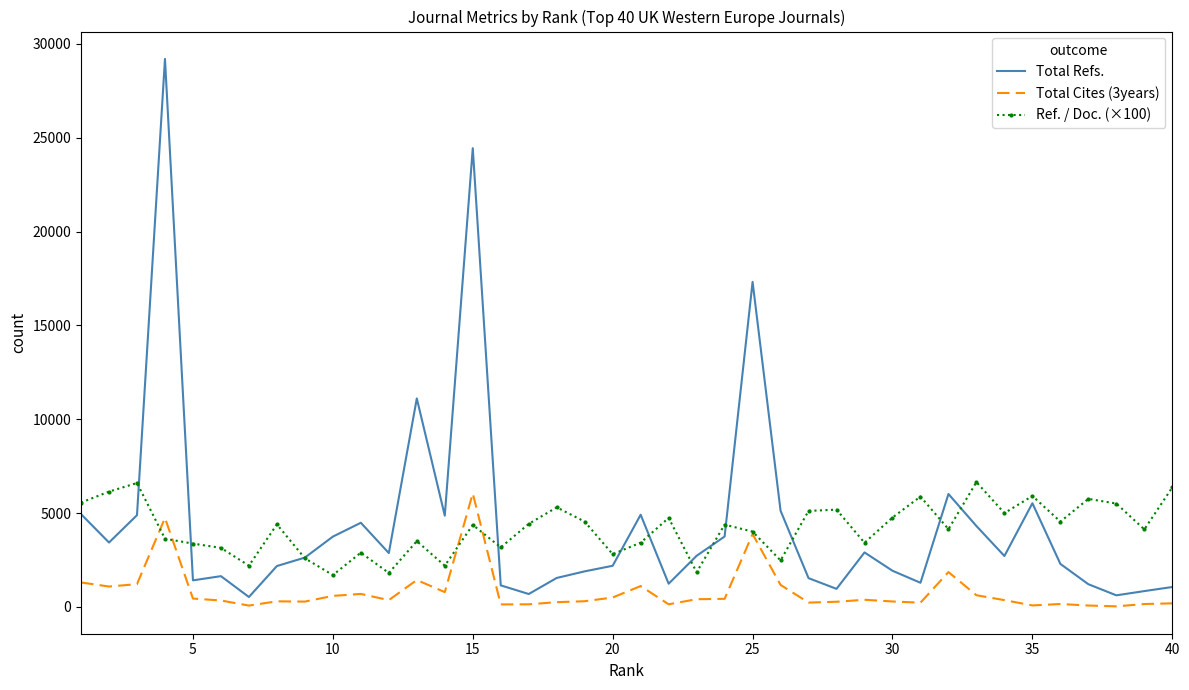

Which series has the largest range (max minus min)?

Total Refs.